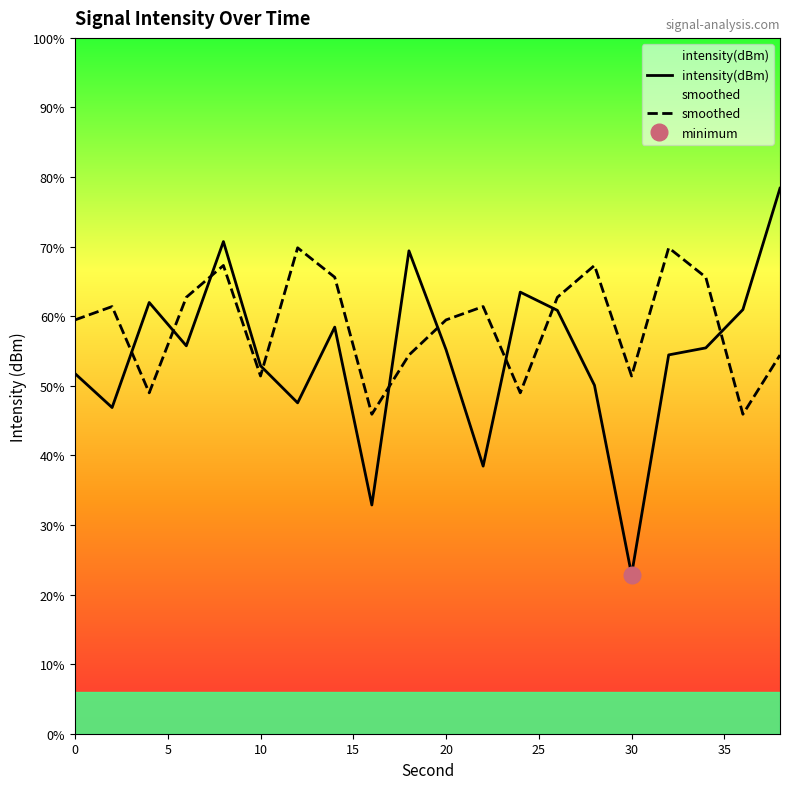

True or false: intensity(dBm) and smoothed intersect in this chart.

True